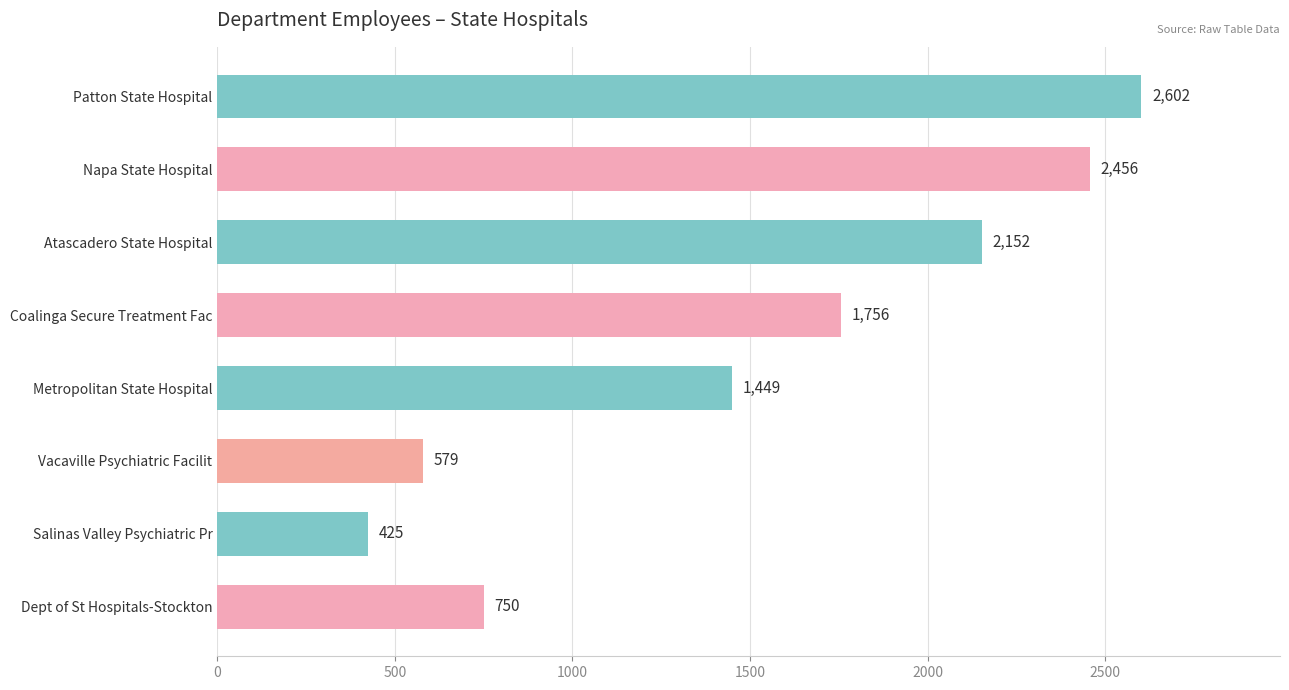

The chart shows a value of 703 at Napa State Hospital. True or false?

False